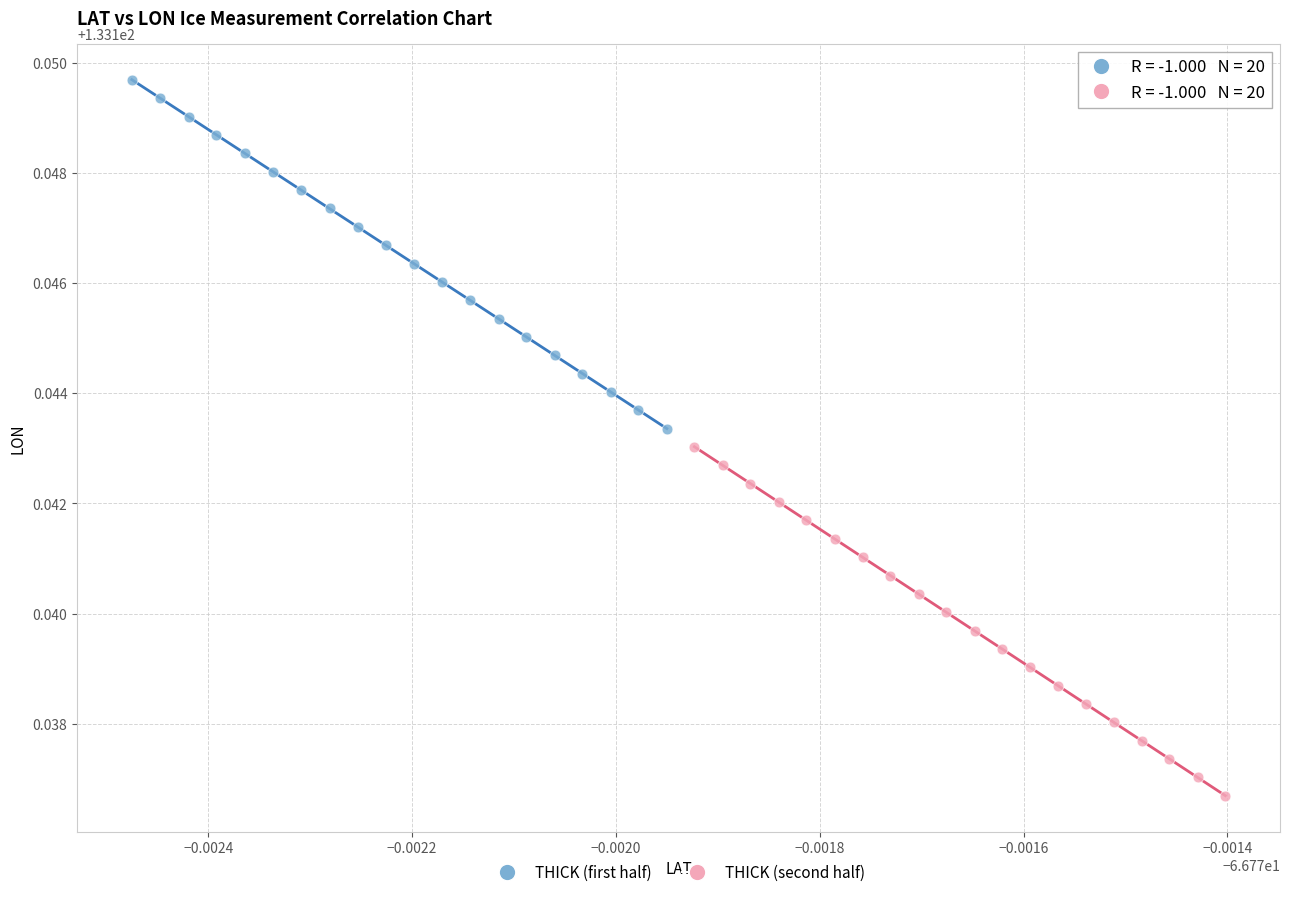

Which series has the widest spread of Y values?

THICK (second half)